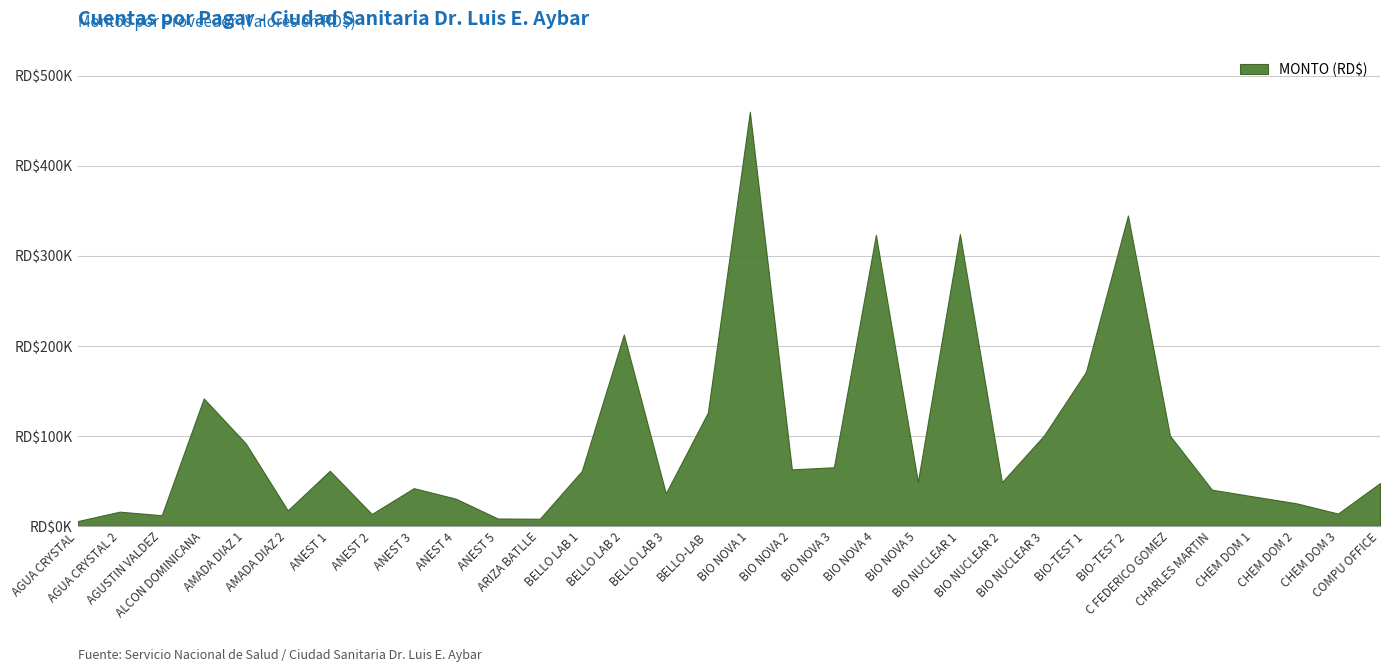

What is the label of the 15th point from the left?

BELLO LAB 3